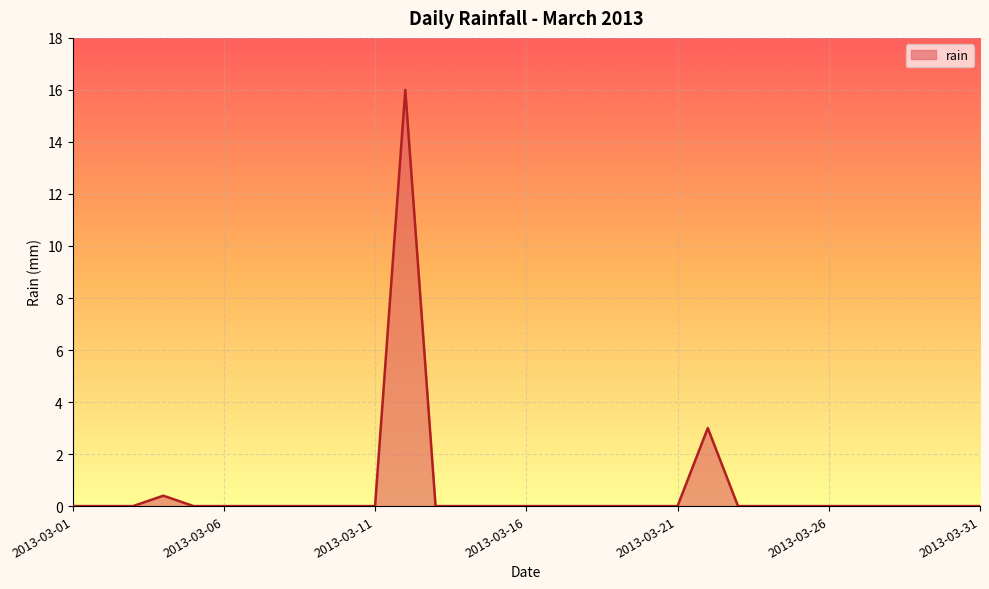

What is the greatest value displayed?

16.0